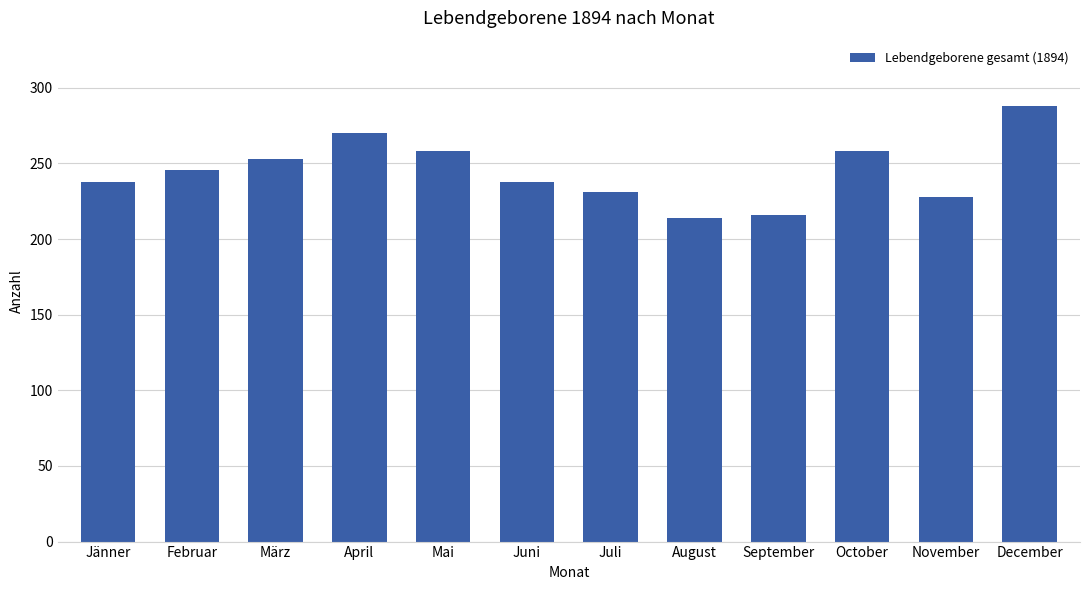

What is the change in value from März to November?

-25